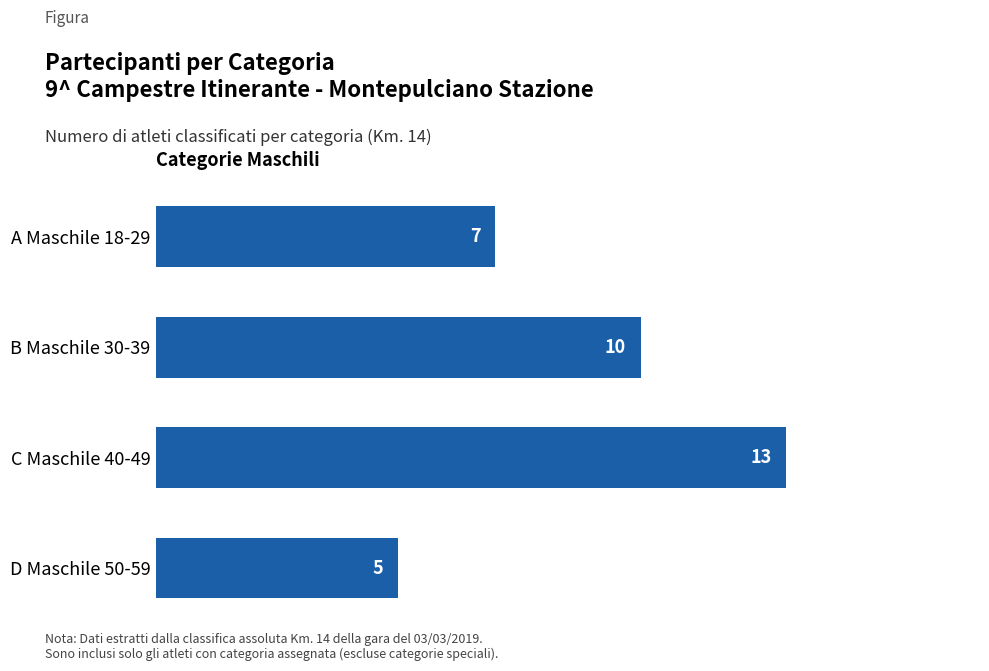

Approximately how many times larger is the value at A Maschile 18-29 compared to C Maschile 40-49?

0.5